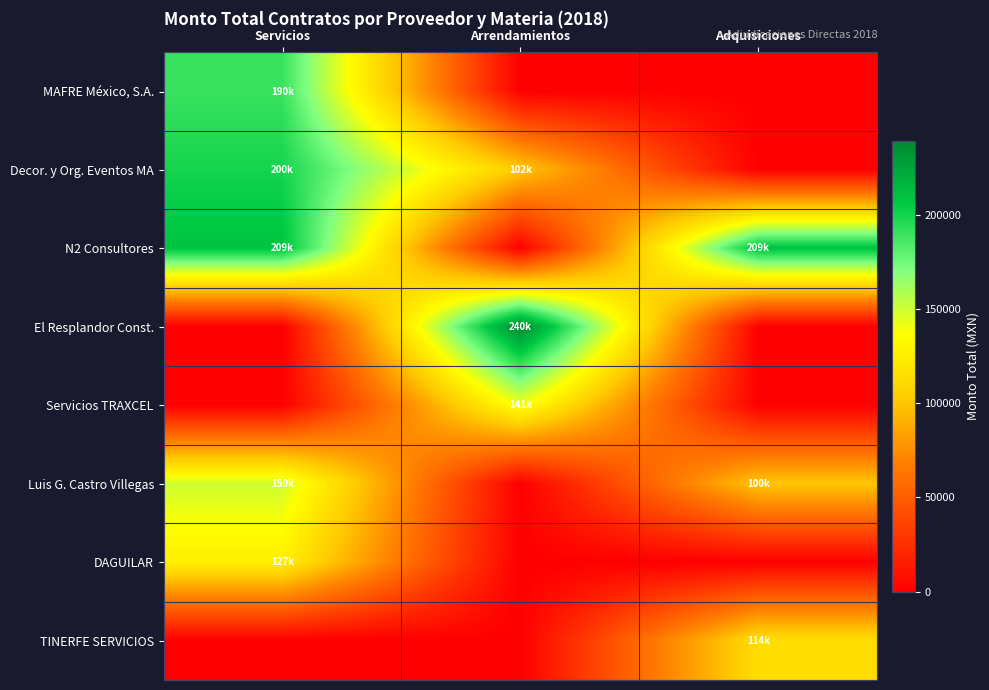

How many series are shown in this chart?

8